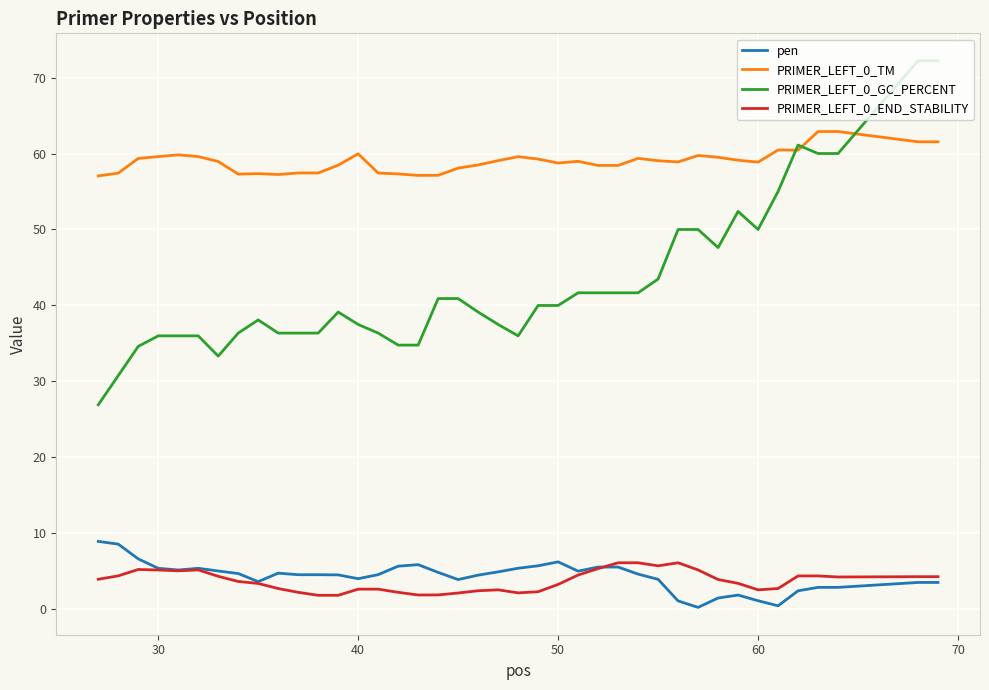

Which series has the largest total across all categories?

PRIMER_LEFT_0_TM